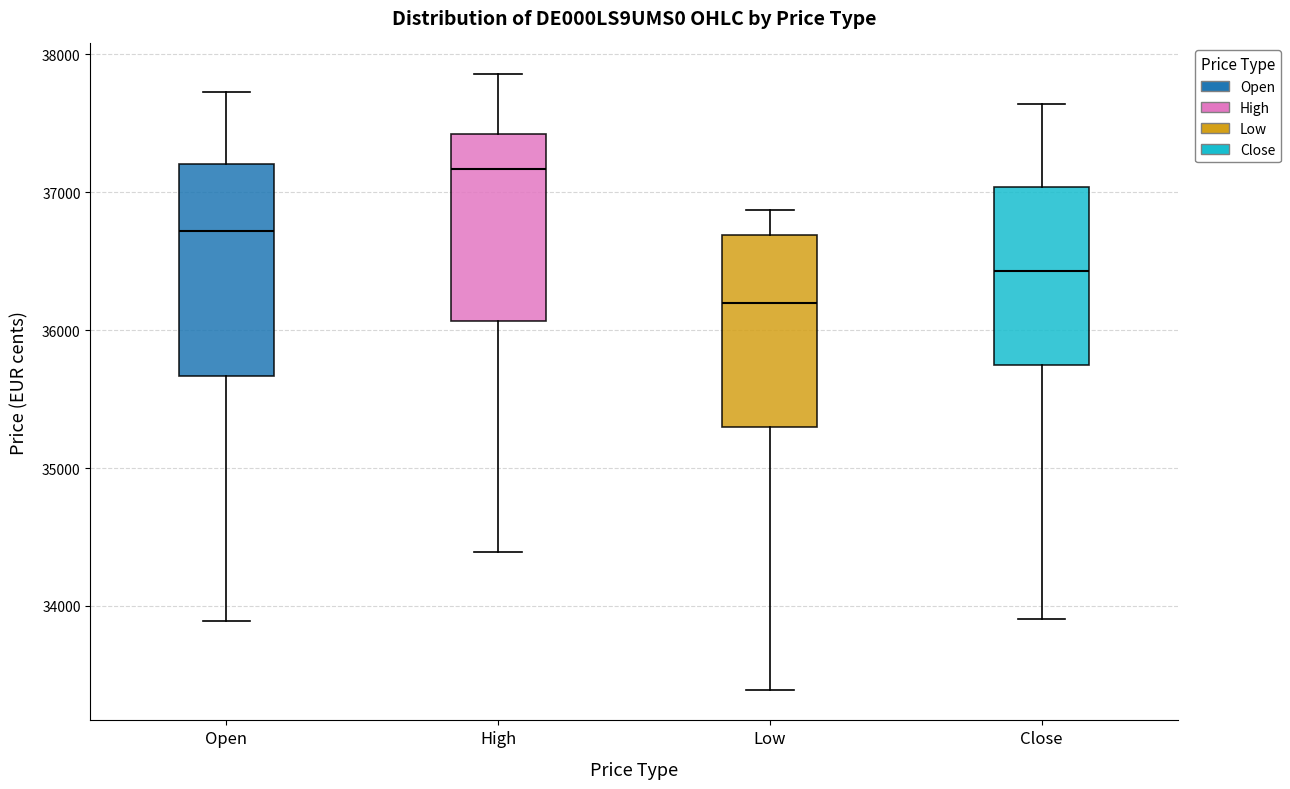

Reading left to right, transcribe this box plot: for each box, give where its median line is, the range the box spans, and where its two whiskers end, as read against the y-axis. The values are not printed on the chart, so give them approximately, as read against the axis.

Open: median 36700, box 35700 to 37200, whiskers 33900 to 37700
High: median 37200, box 36100 to 37400, whiskers 34400 to 37900
Low: median 36200, box 35300 to 36700, whiskers 33400 to 36900
Close: median 36400, box 35700 to 37000, whiskers 33900 to 37600